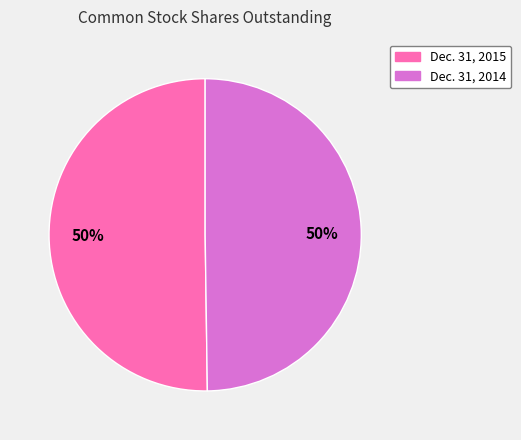

What is the ratio of the value at Dec. 31, 2014 to the value at Dec. 31, 2015?

1.0